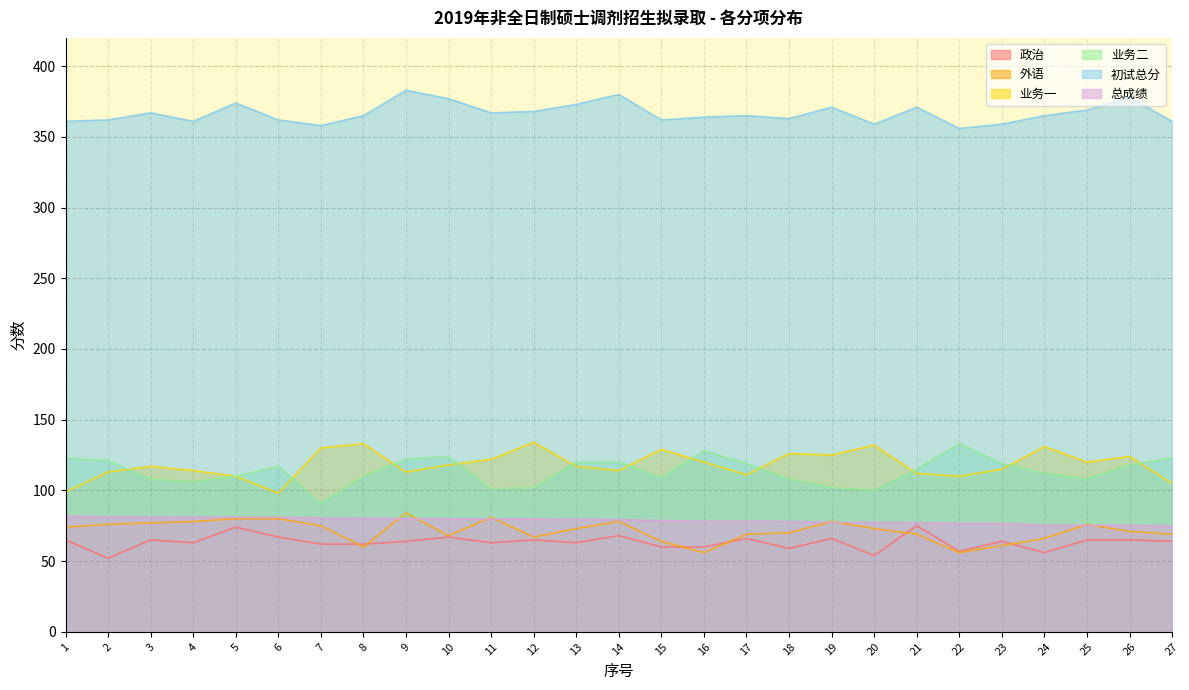

What is the spread (max minus min) of values at 6?

295.0